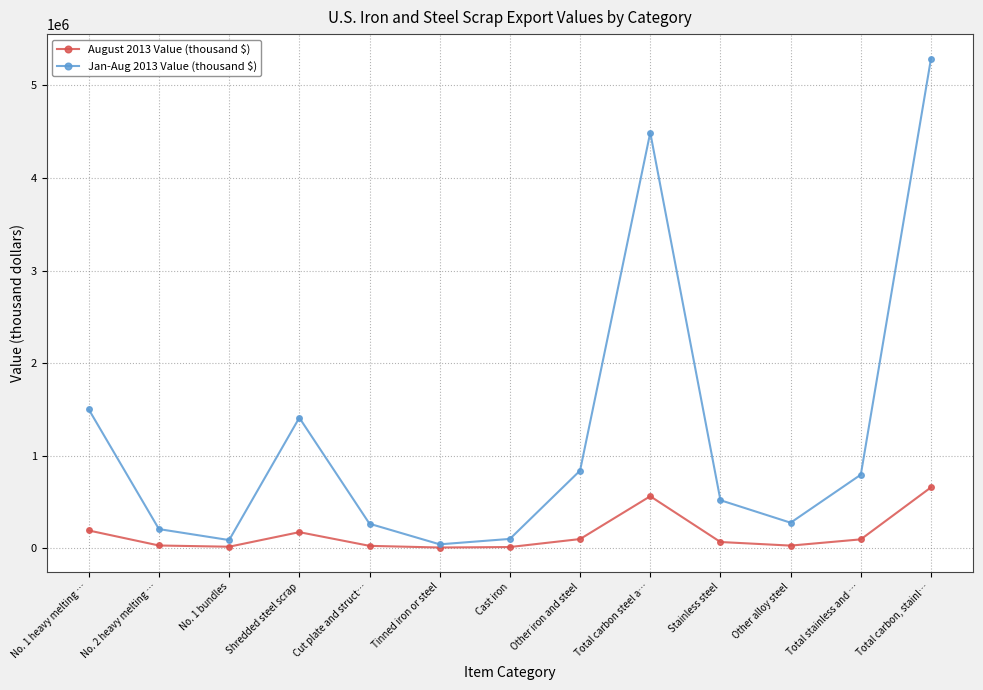

How many lines are shown in the chart?

2